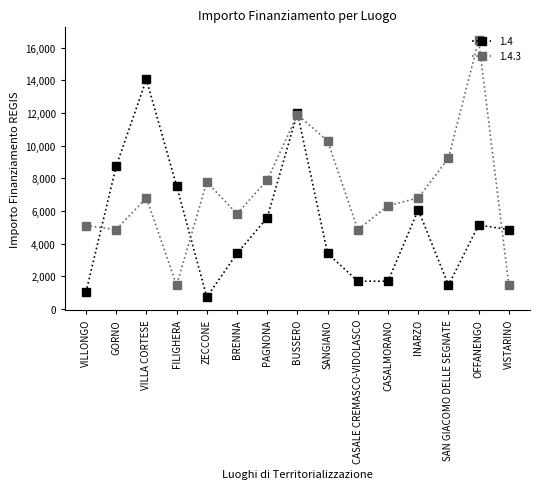

Rank the series at CASALE CREMASCO-VIDOLASCO from lowest to highest value.

1.4, 1.4.3